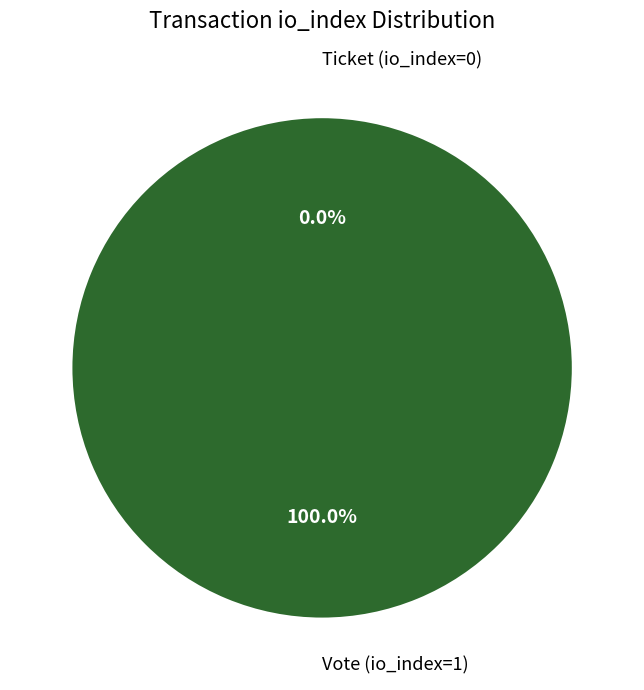

True or false: Vote (io_index=1) accounts for 95% of the total.

False